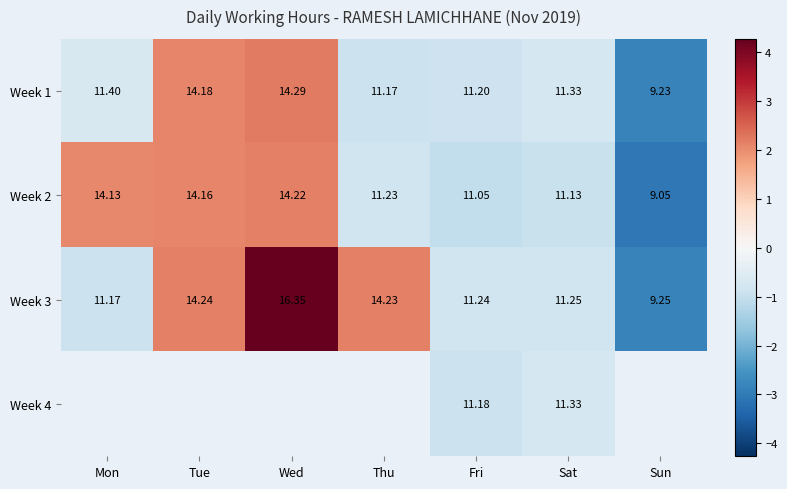

At which label does Week 3 reach its peak?

Wed